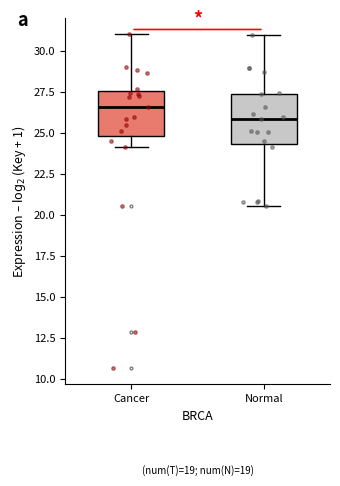

Reading left to right, read every box against the y-axis: the position of its median line, the range the box covers, and the ends of its whiskers. The values are not printed on the chart, so give them approximately, as read against the axis.

Cancer: median 26.5, box 25.0 to 27.5, whiskers 24.0 to 31.0
Normal: median 26.0, box 24.5 to 27.5, whiskers 20.5 to 31.0